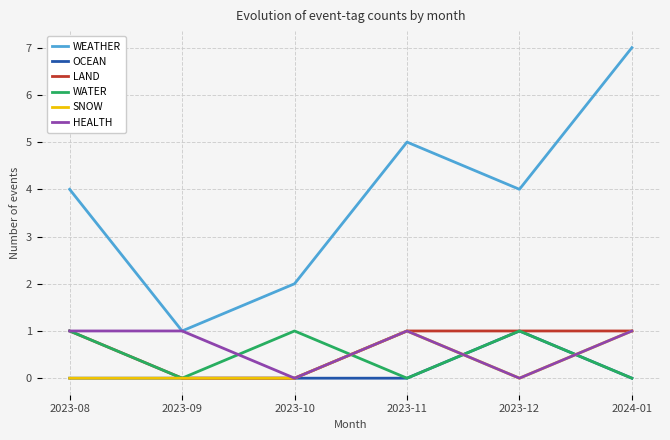

What is the maximum value shown in the chart?

7